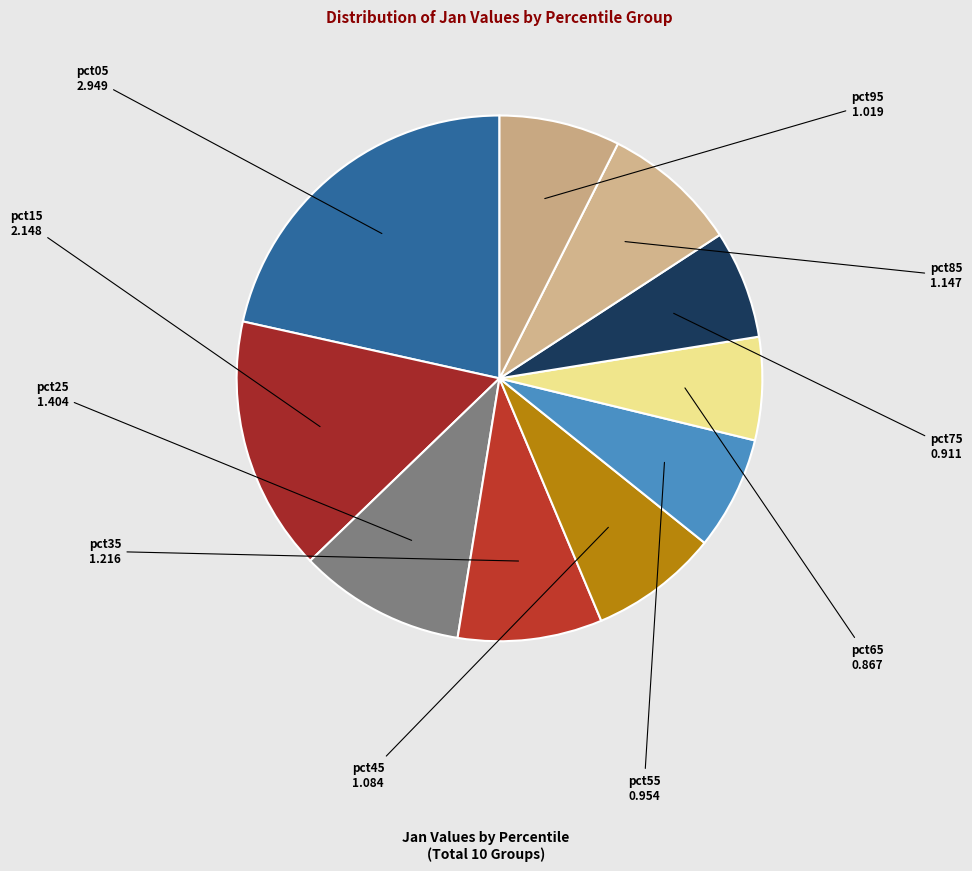

Is pct85 the majority of the pie?

No